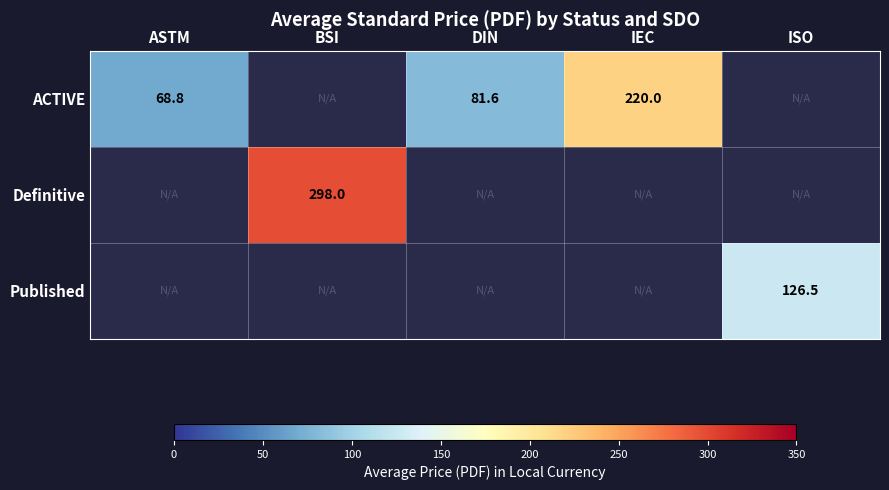

The value of Definitive at BSI is 392.1. True or false?

False